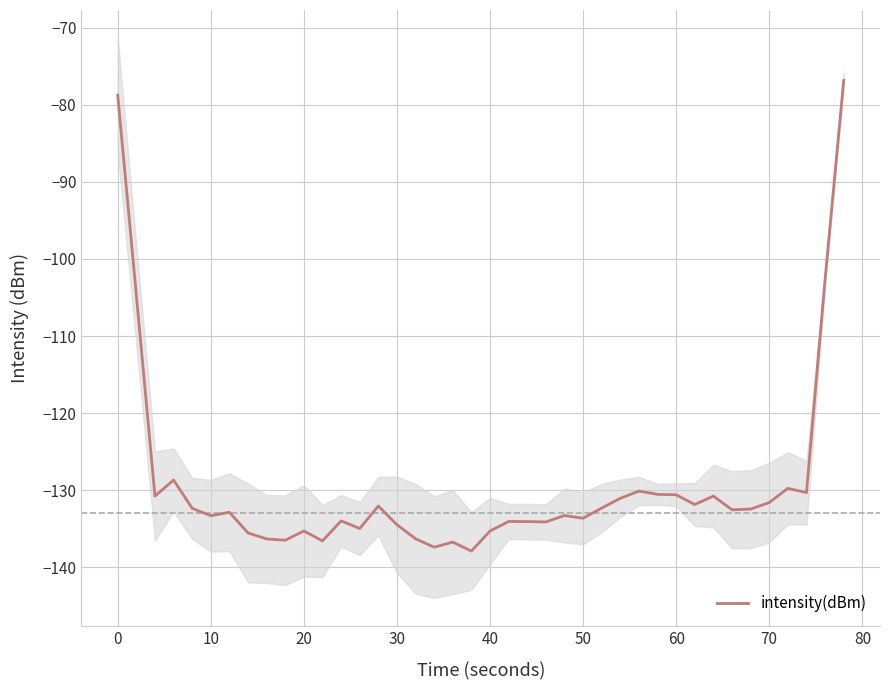

Reading left to right, extract all data points from this chart.

-78.7	-104.7	-130.8	-128.7	-132.4	-133.3	-132.9	-135.6	-136.3	-136.5	-135.3	-136.6	-134.0	-135.0	-132.1	-134.5	-136.3	-137.4	-136.8	-137.9	-135.3	-134.1	-134.1	-134.1	-133.3	-133.7	-132.3	-131.1	-130.1	-130.6	-130.6	-131.9	-130.8	-132.6	-132.5	-131.6	-129.8	-130.3	-102.6	-76.8